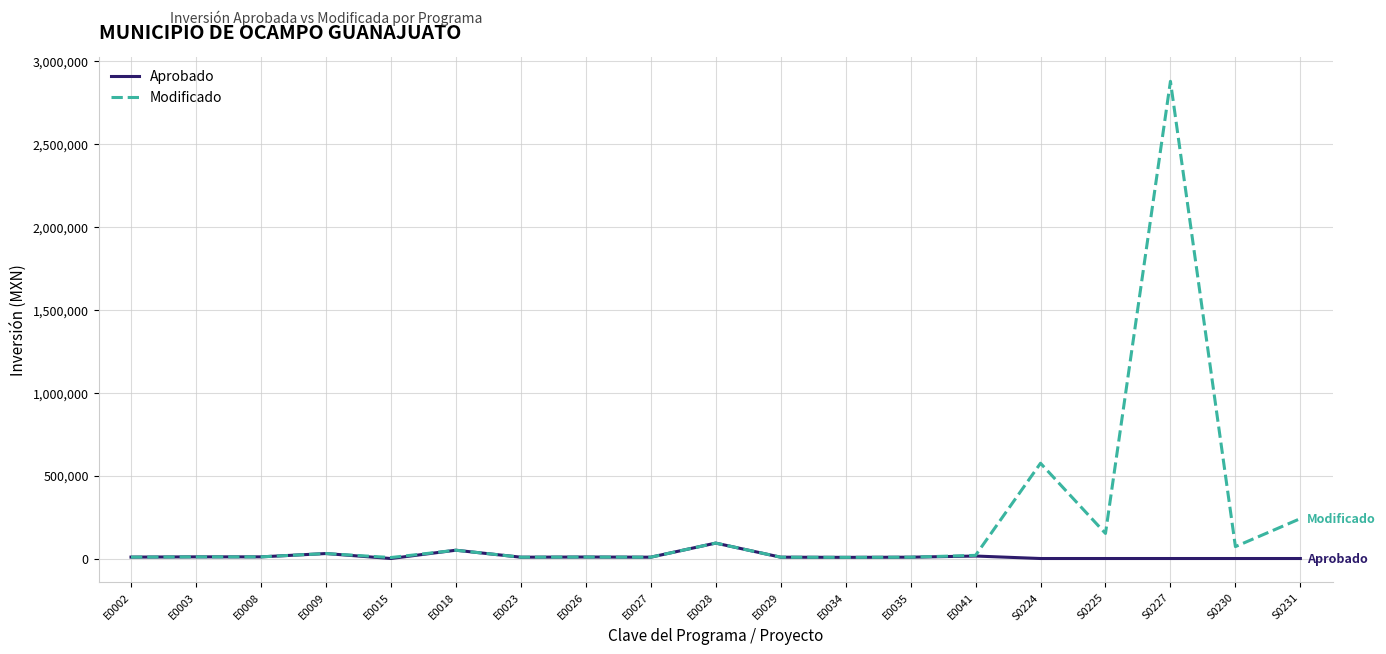

Where is Modificado nearest to the value 1441651?

S0224